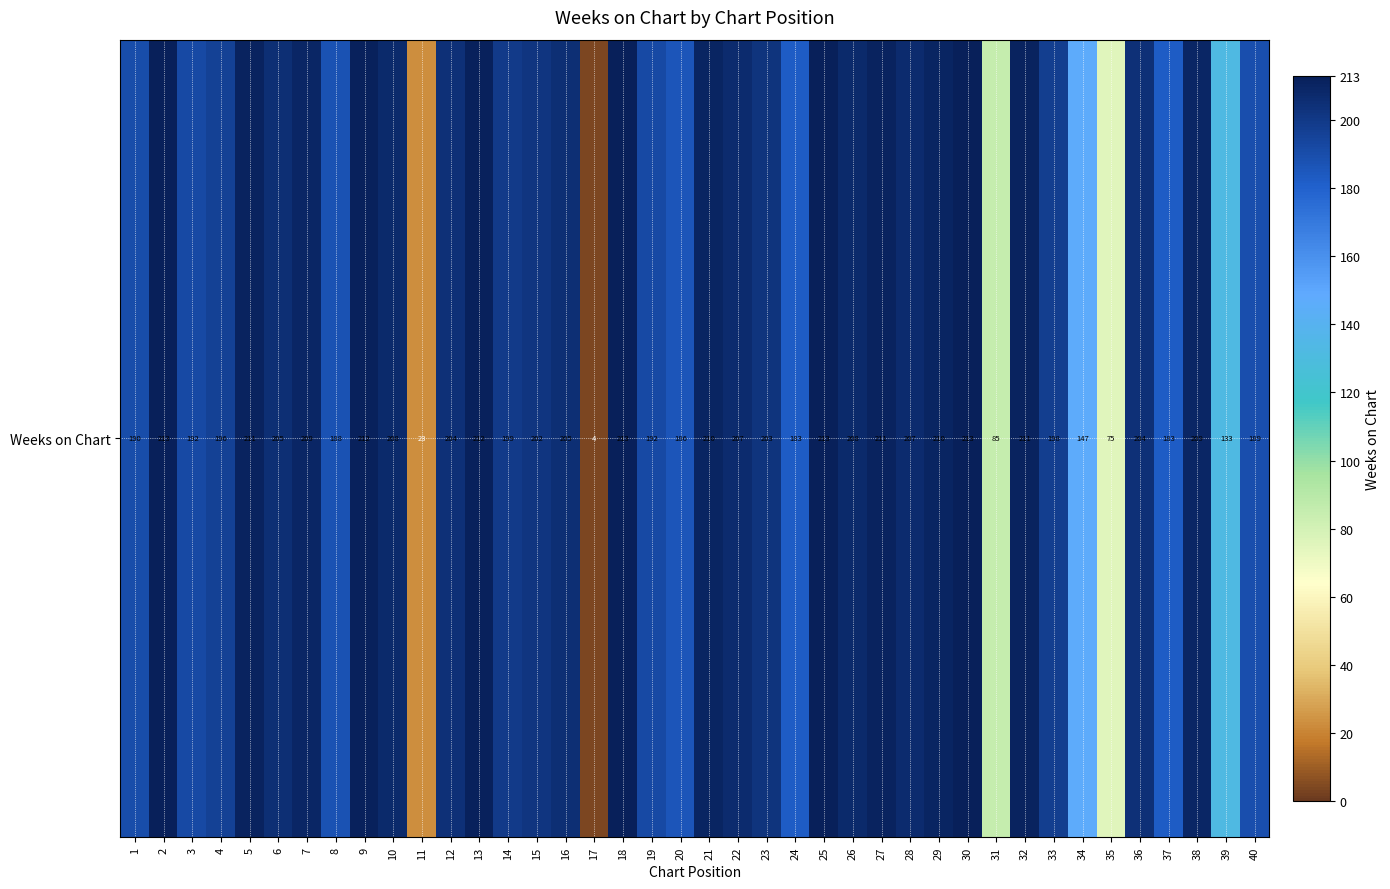

Reading left to right, extract all data points from this chart.

190	213	192	196	211	205	209	188	212	208	23	204	212	199	202	205	4	213	192	186	210	207	203	183	213	208	211	207	210	213	85	211	198	147	75	204	183	209	133	189